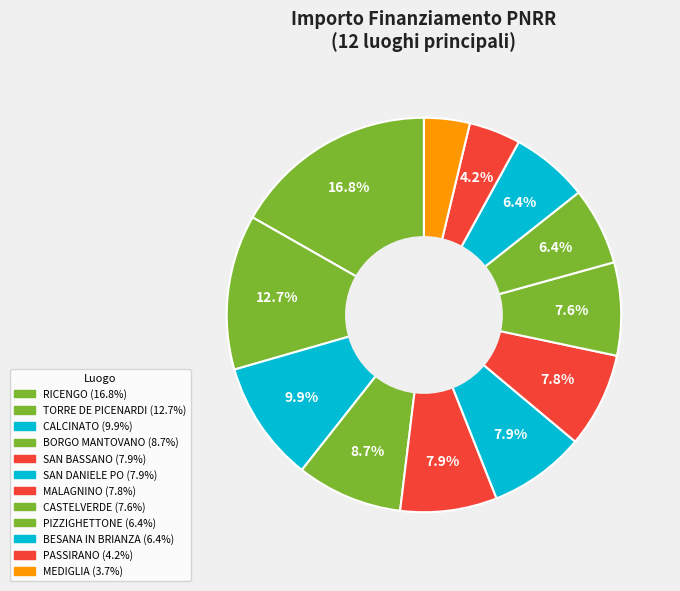

Which category has the biggest portion of the pie?

RICENGO